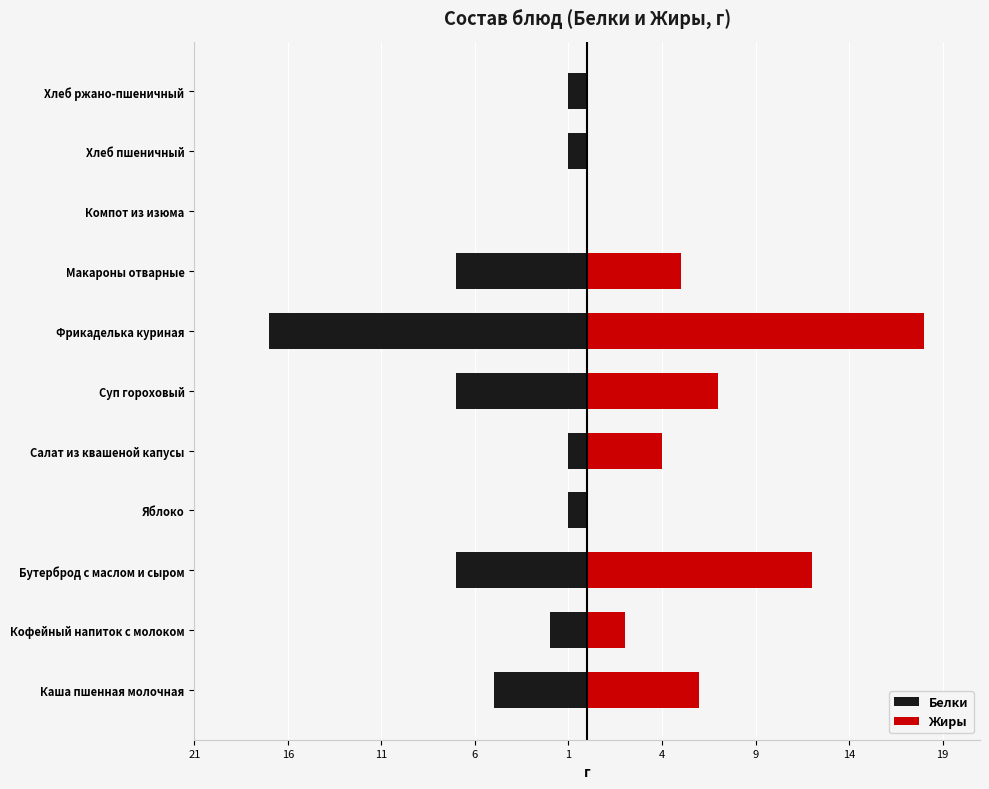

List the series in order of their peak value, lowest first.

Белки, Жиры